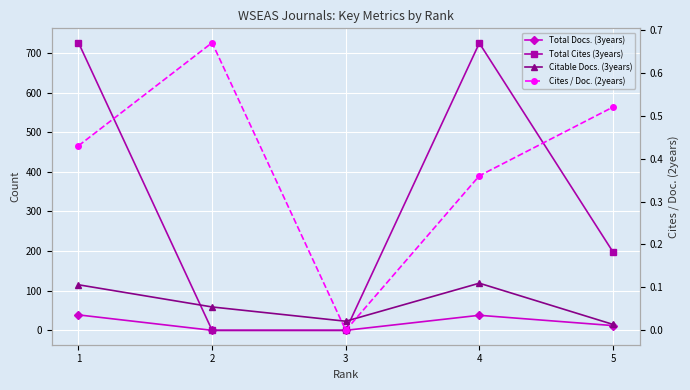

Which series has the widest spread of values?

Total Cites (3years)